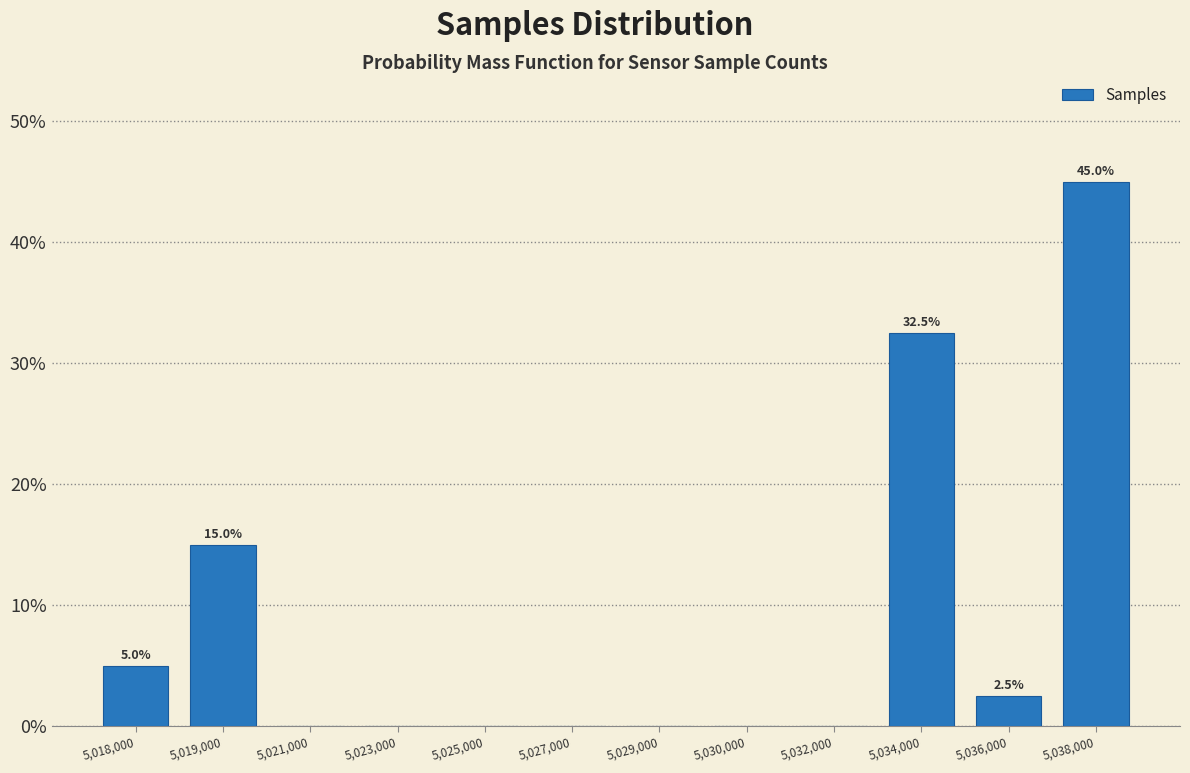

Reading left to right, extract all data points from this chart.

5,018,000=5.0	5,019,000=15.0	5,021,000=0.0	5,023,000=0.0	5,025,000=0.0	5,027,000=0.0	5,029,000=0.0	5,030,000=0.0	5,032,000=0.0	5,034,000=32.5	5,036,000=2.5	5,038,000=45.0